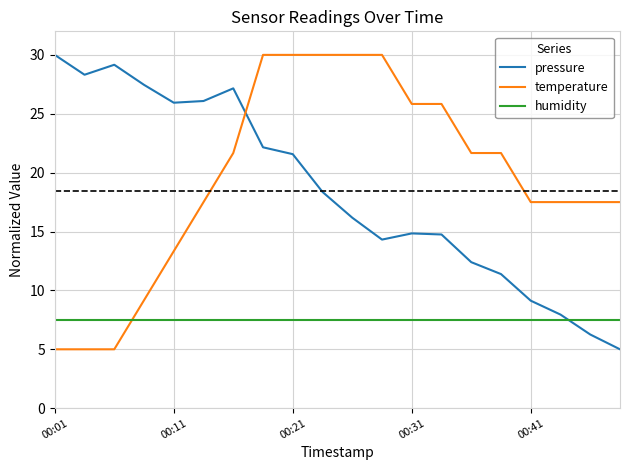

Which series ends up on top after the final intersection of pressure and humidity?

humidity